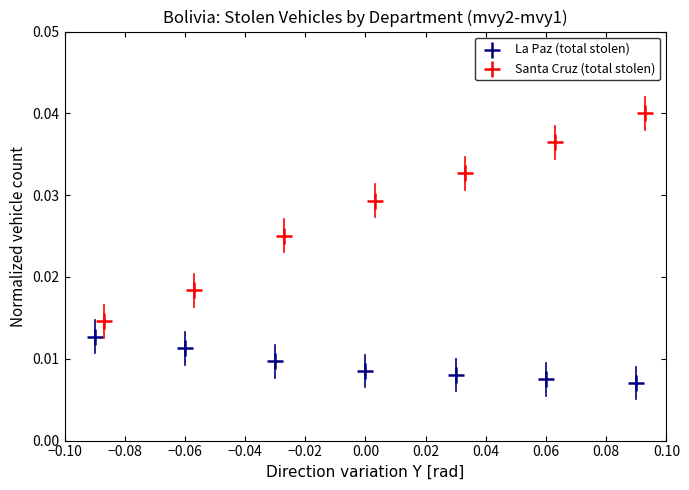

Which series contains the highest Y value?

Santa Cruz (total stolen)